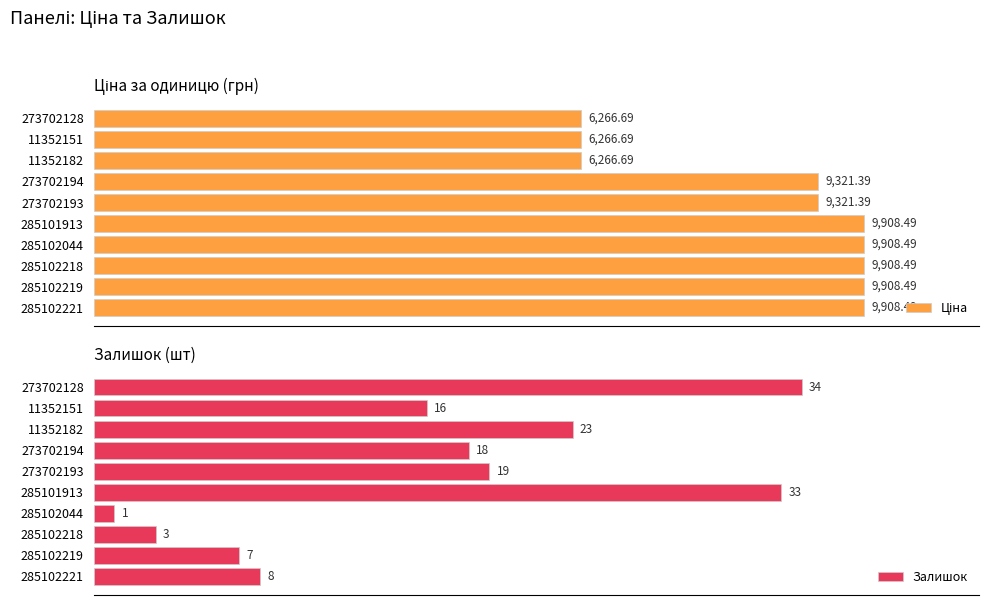

Reading left to right, extract all data points from this chart.

Ціна: 9908.5	9908.5	9908.5	9908.5	9908.5	9321.4	9321.4	6266.7	6266.7	6266.7
Залишок: 8.0	7.0	3.0	1.0	33.0	19.0	18.0	23.0	16.0	34.0